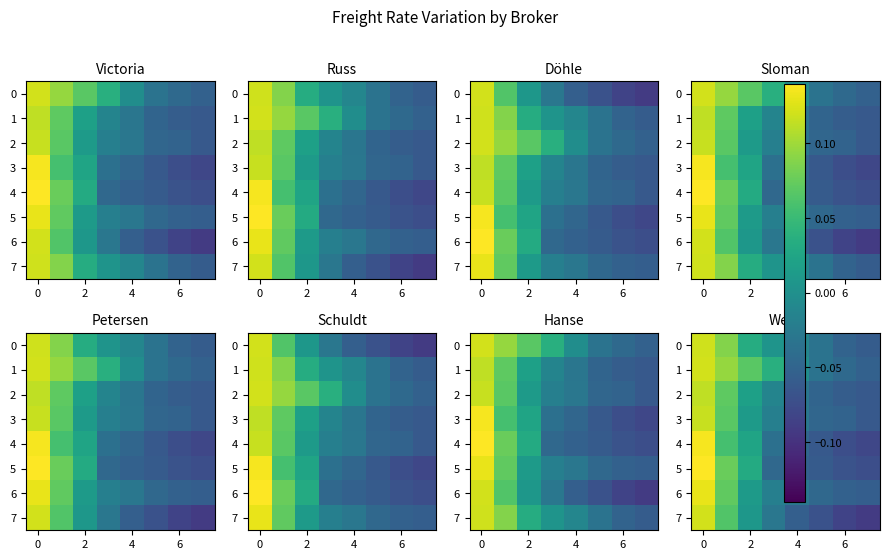

What is the highest value of the 3 series?

0.1